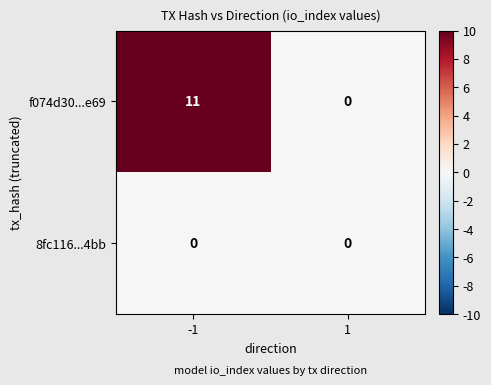

Which series changed the most between -1 and 1?

f074d30...e69